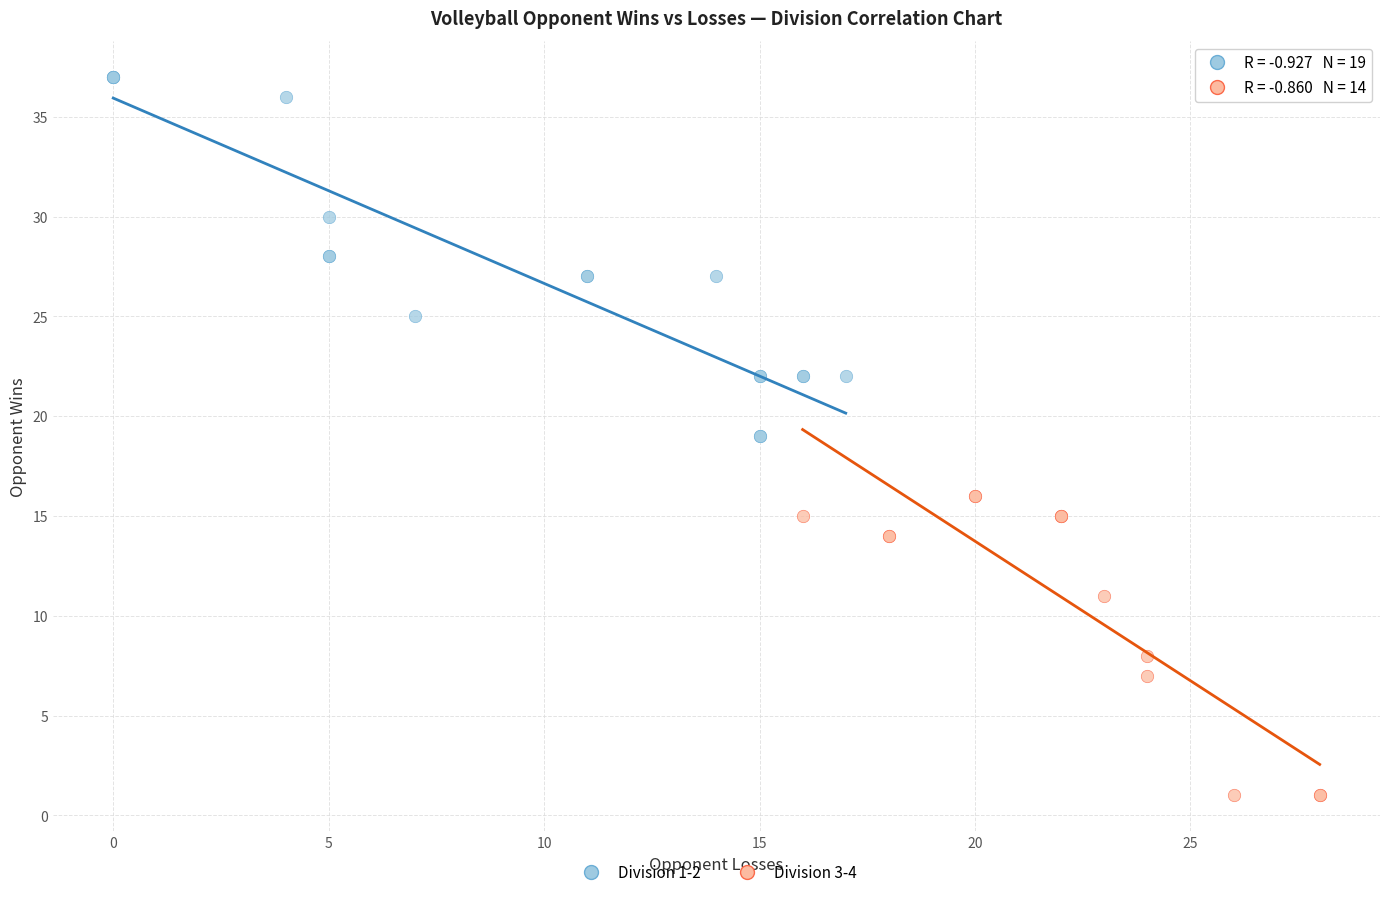

Which series has the widest spread of Y values?

Division 1-2